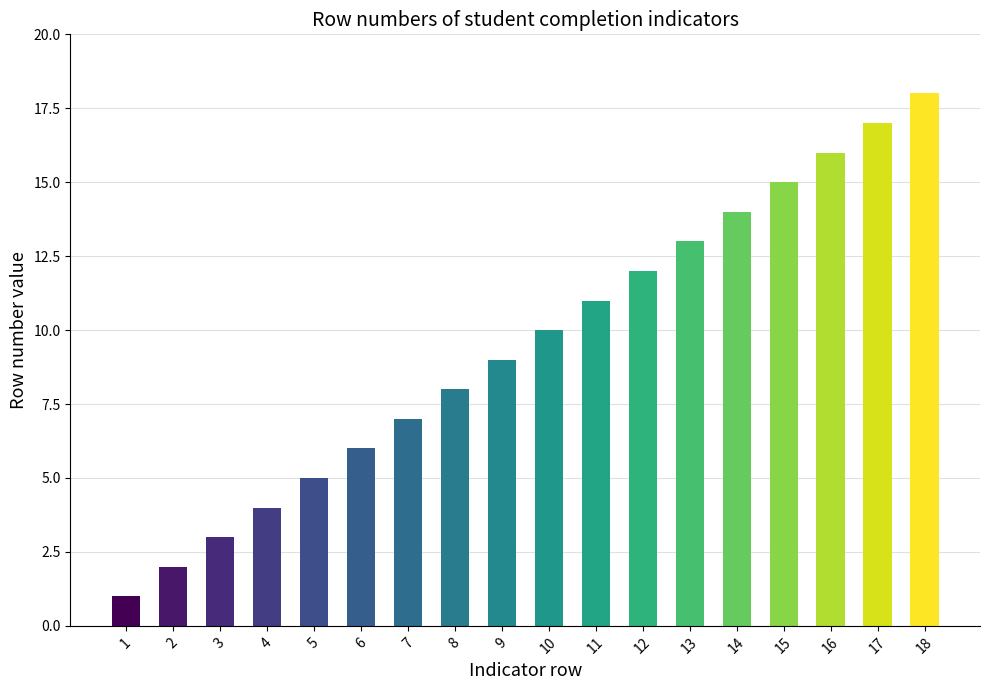

Between 2 and 8, which is larger?

8